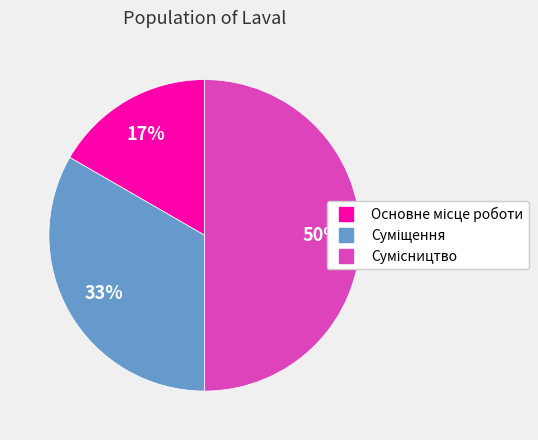

To the nearest percent, what is the average slice percentage?

33%